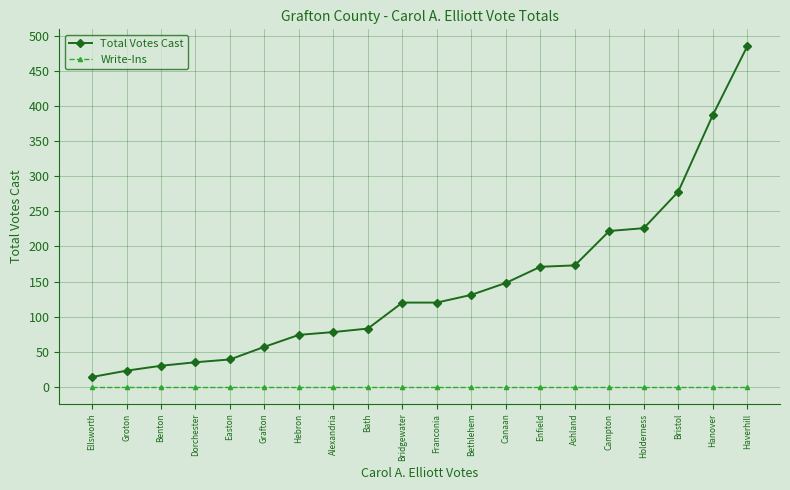

What value does the Total Votes Cast series have at Campton?

222